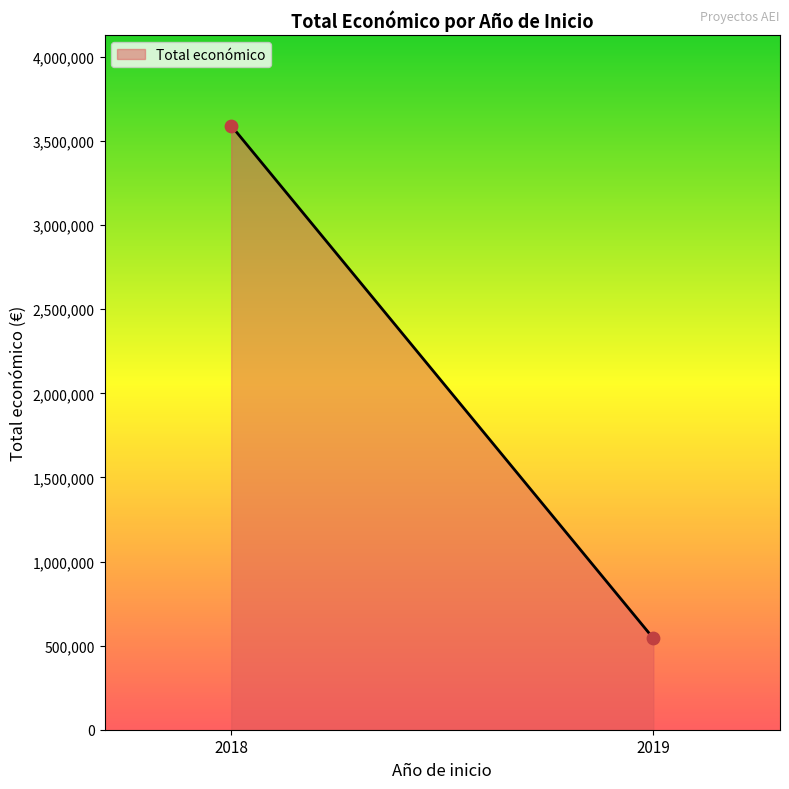

What is the difference between the maximum and minimum values?

3048600.0